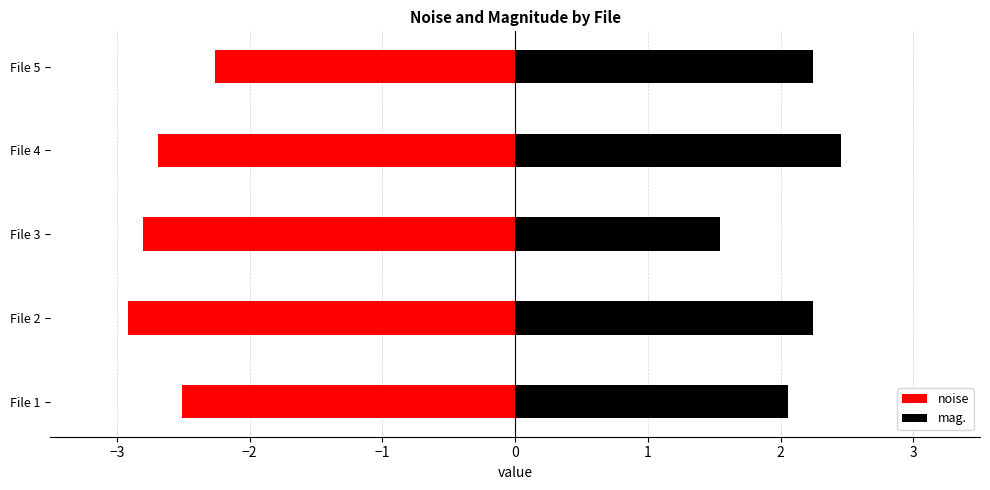

List the series in order of their overall mean, highest first.

mag., noise